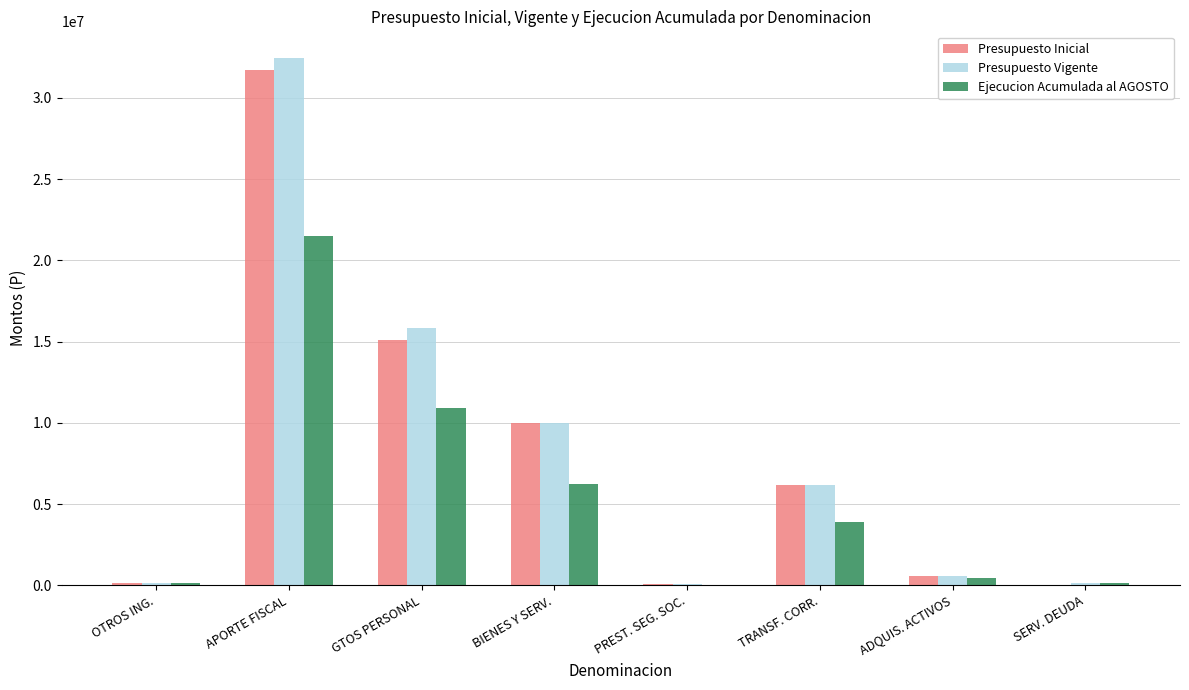

What is the difference between the Ejecucion Acumulada al AGOSTO values at APORTE FISCAL and OTROS ING.?

21367845